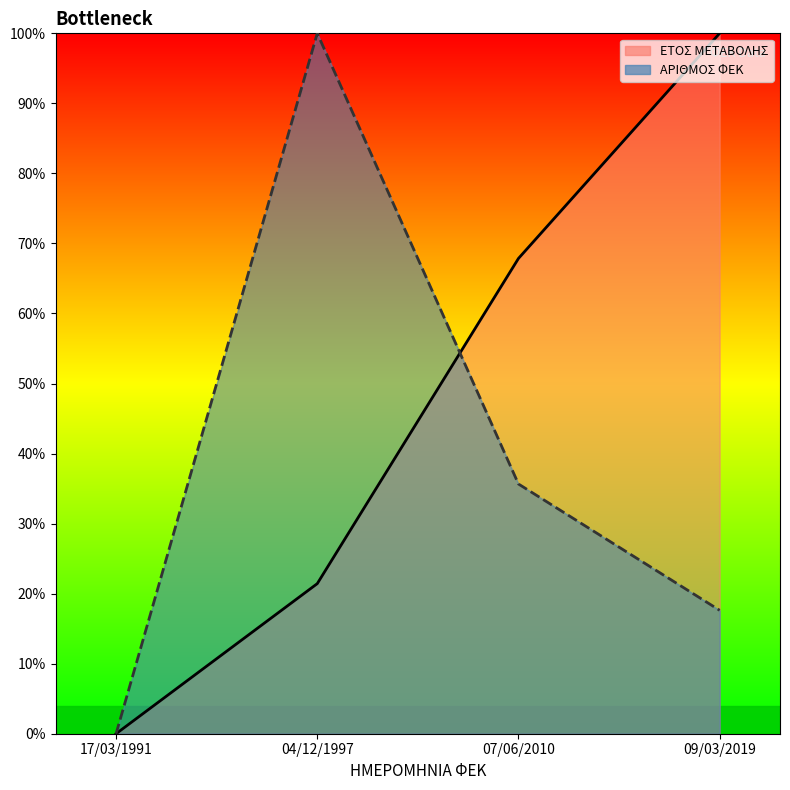

At which category is the sum across all series the highest?

04/12/1997